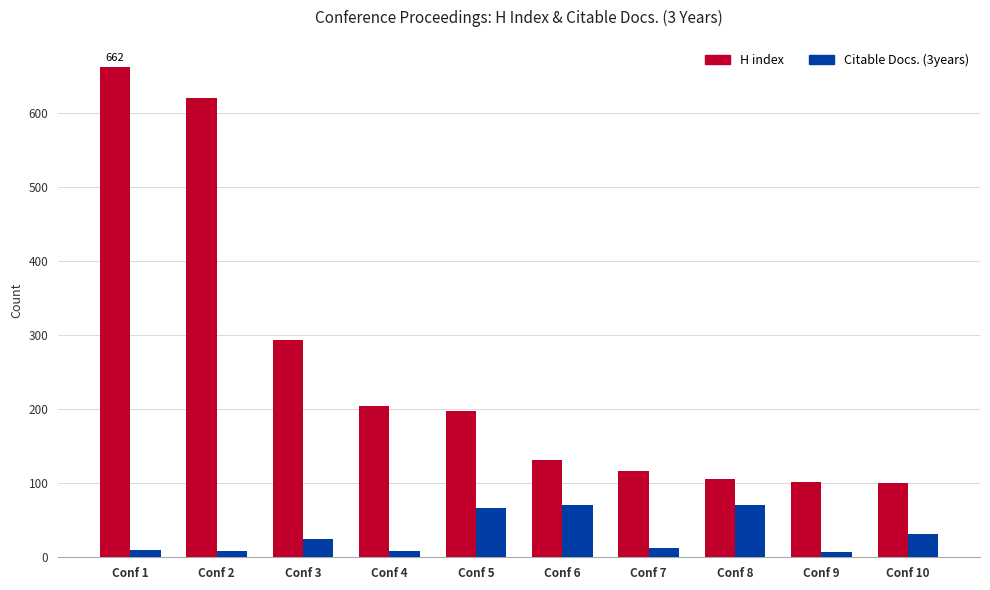

What are all the series names shown in the legend?

H index, Citable Docs. (3years)